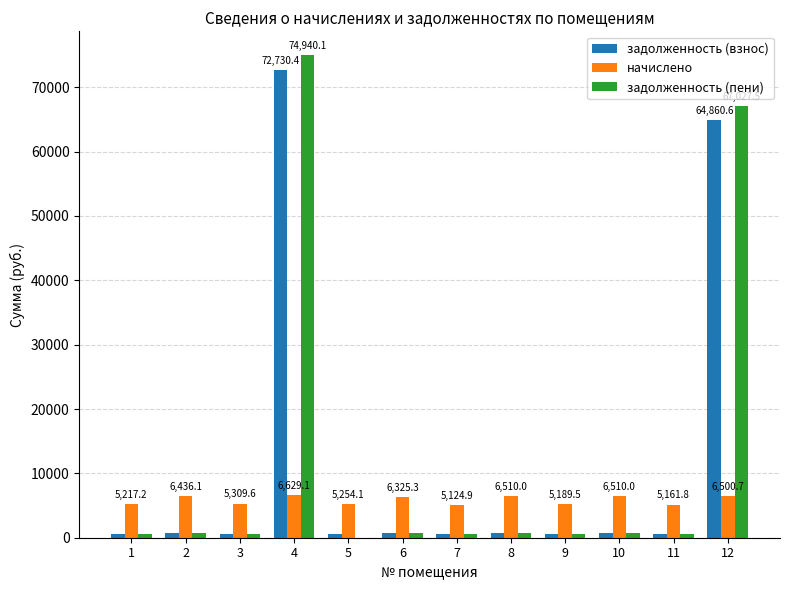

What is the spread (max minus min) of values at 9?

4612.9